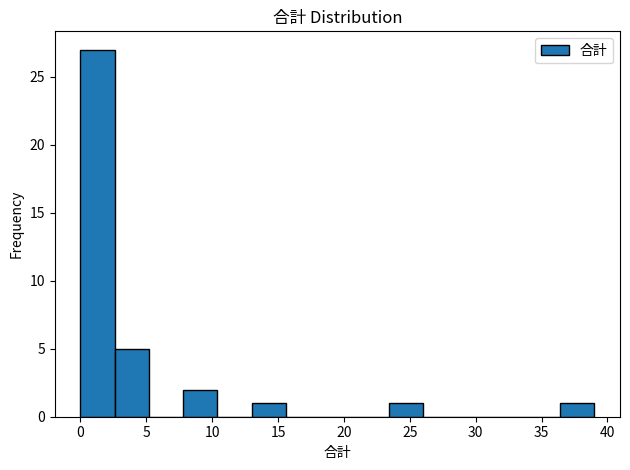

How tall is the bar that spans 7.8 to 10.4 on the x-axis? Neither the bar edges nor the heights are printed on the chart, so give them approximately, as read against the axes.

2